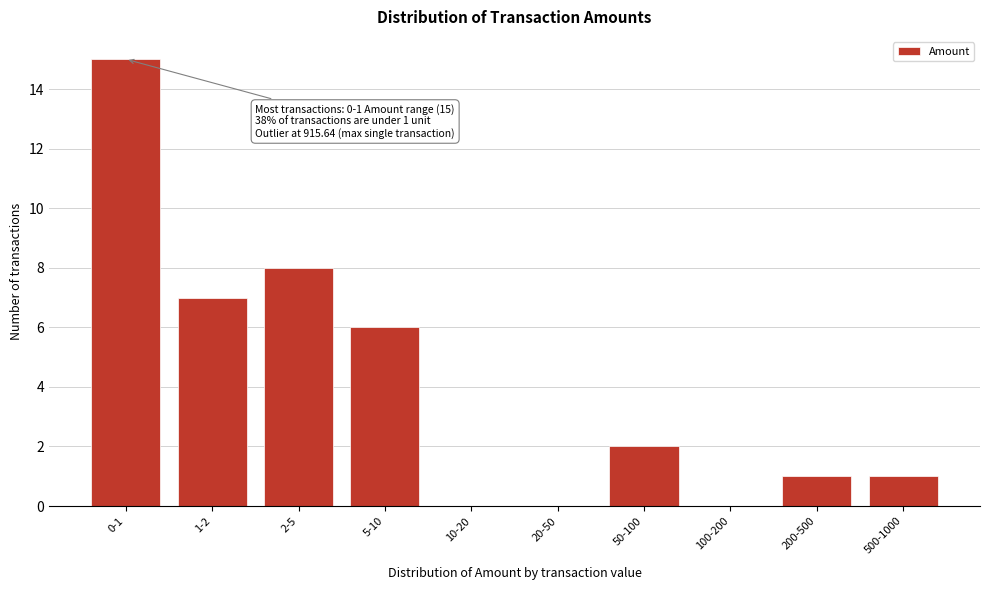

Reading right to left, what are all the values shown in this chart?

500-1000=1	200-500=1	100-200=0	50-100=2	20-50=0	10-20=0	5-10=6	2-5=8	1-2=7	0-1=15